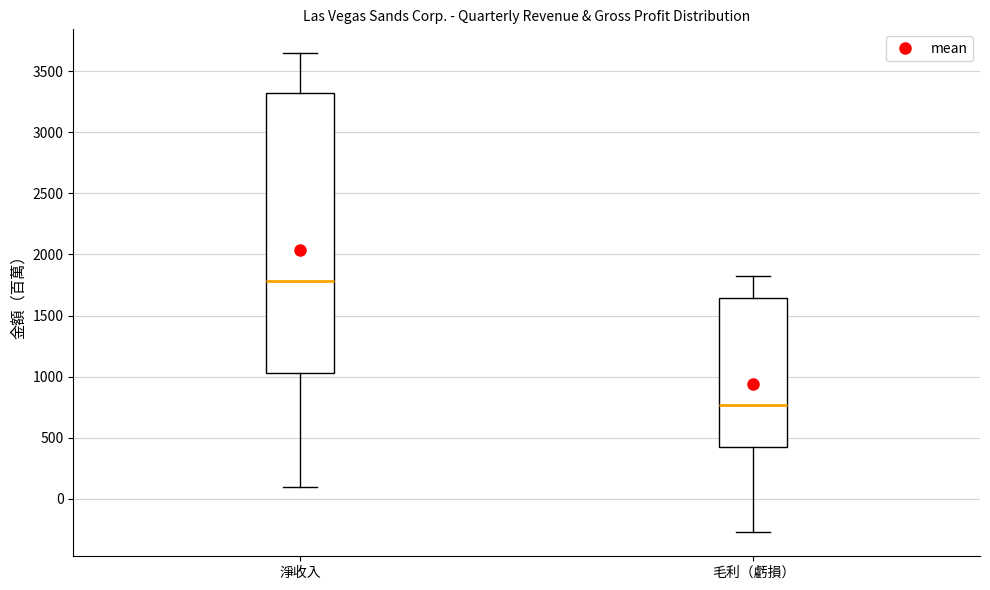

Reading left to right, transcribe this box plot: for each box, give where its median line is, the range the box spans, and where its two whiskers end, as read against the y-axis. The values are not printed on the chart, so give them approximately, as read against the axis.

淨收入: median 1800, box 1050 to 3300, whiskers 100 to 3650
毛利（虧損）: median 750, box 450 to 1650, whiskers -250 to 1850